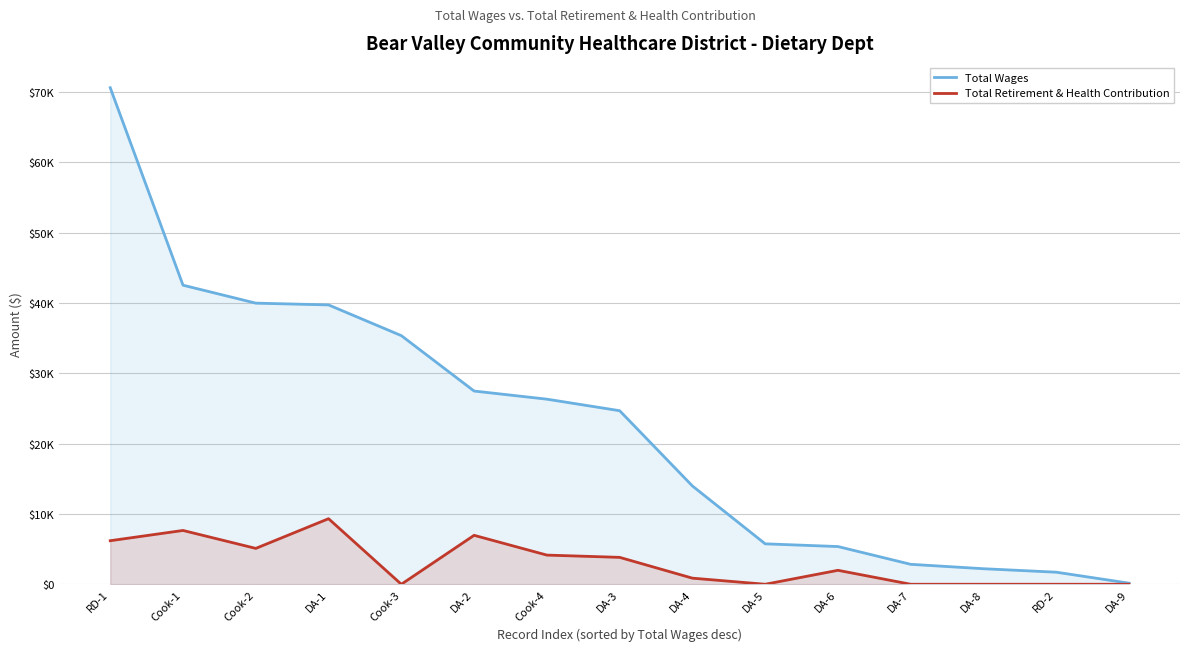

Which series has the largest total across all categories?

Total Wages